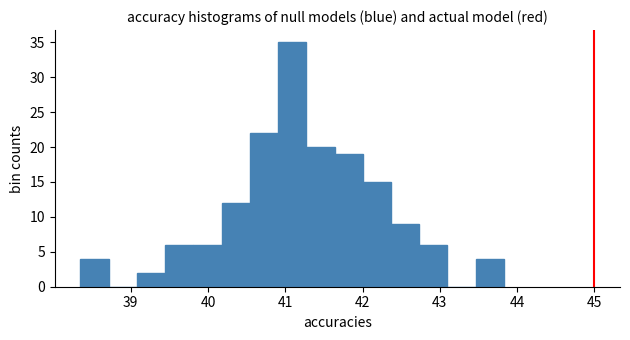

Read against the x-axis, roughly where is the centre of the tallest bar?

41.1